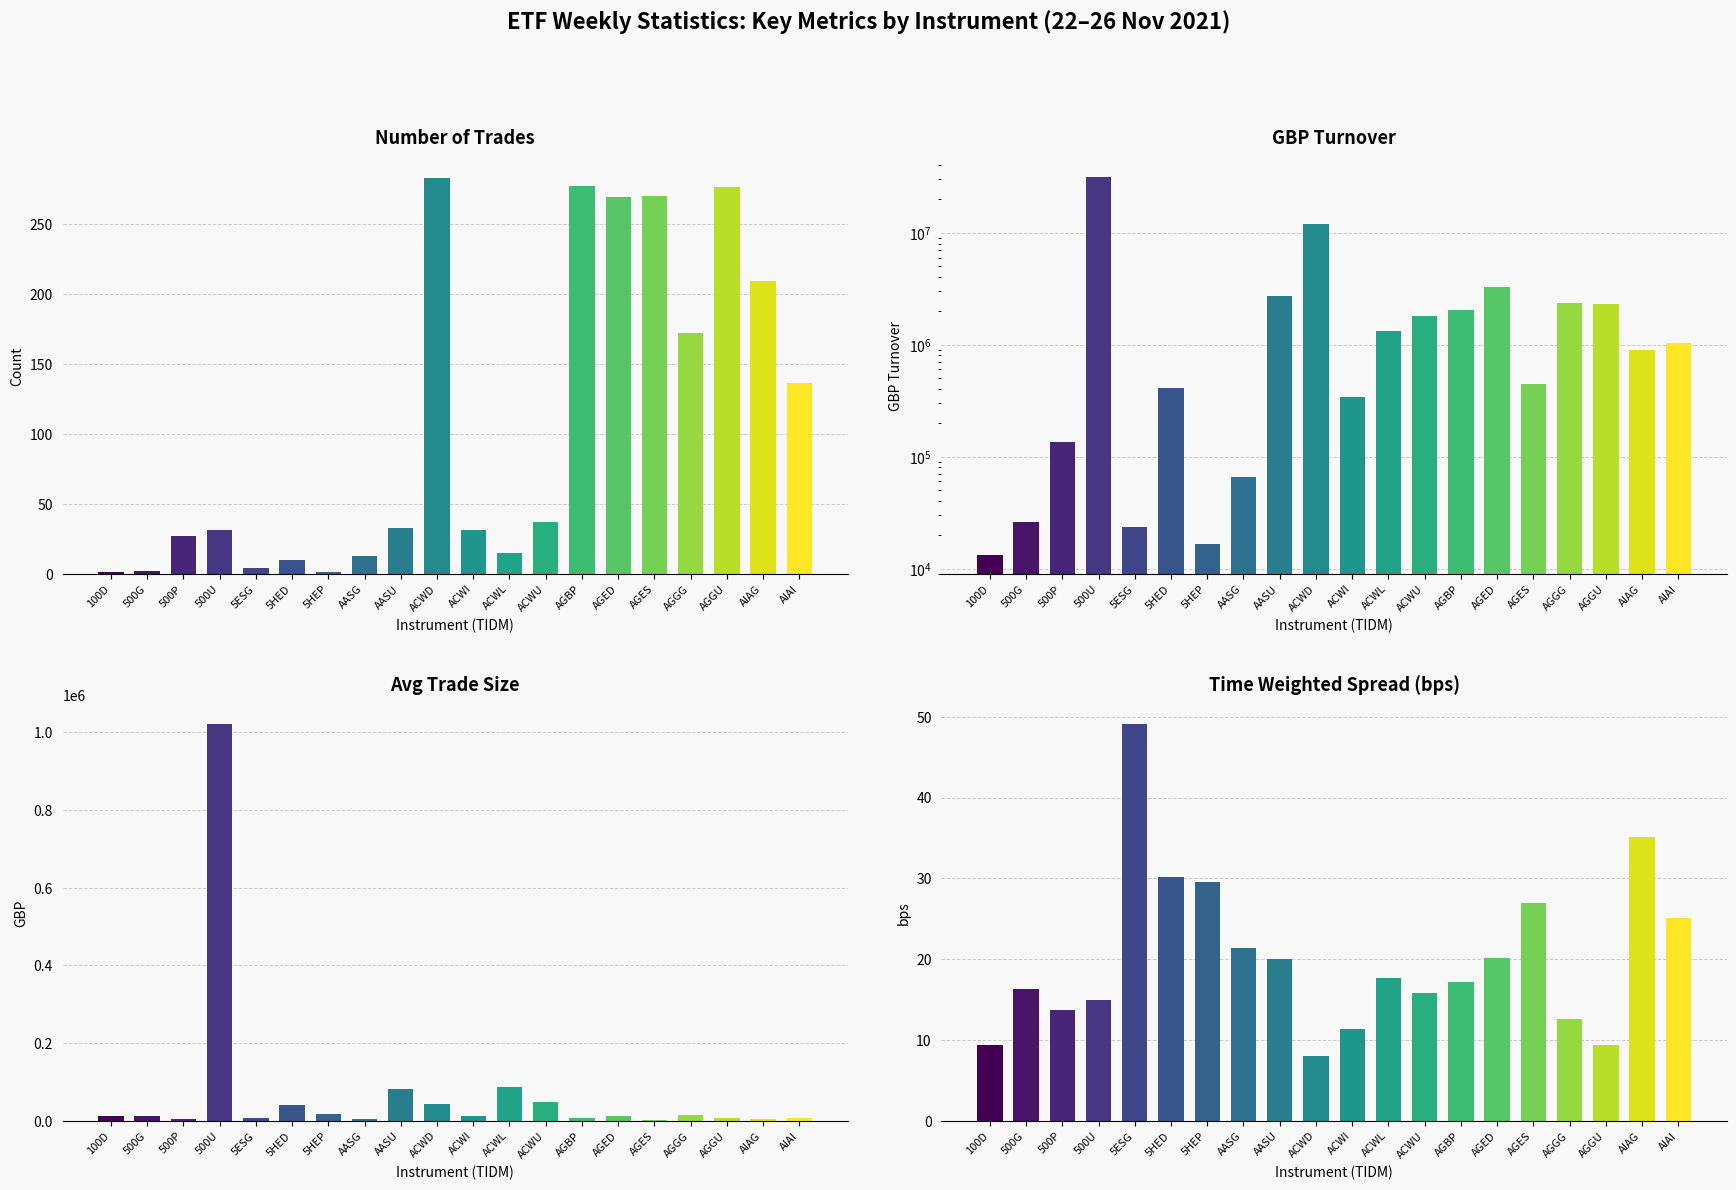

Reading left to right, transcribe all the data shown in this chart.

Number of Trades: 1.0	2.0	27.0	31.0	4.0	10.0	1.0	13.0	33.0	283.0	31.0	15.0	37.0	277.0	269.0	270.0	172.0	276.0	209.0	136.0
GBP Turnover: 13240.8	26242.4	135622.4	31628512.3	23745.7	407568.2	16744.7	65815.8	2729527.9	11901537.3	339345.5	1316593.8	1819439.8	2025345.8	3305051.0	444722.1	2343046.2	2288343.9	889369.9	1043468.9
Avg Trade Size: 13240.8	13121.2	5023.1	1020274.6	5936.4	40756.8	16744.7	5062.8	82713.0	42054.9	10946.6	87772.9	49174.1	7311.7	12286.4	1647.1	13622.4	8291.1	4255.4	7672.6
Time Weighted Spread (bps): 9.4	16.3	13.7	15.0	49.1	30.1	29.5	21.4	20.0	8.0	11.4	17.6	15.9	17.2	20.1	27.0	12.6	9.3	35.1	25.0